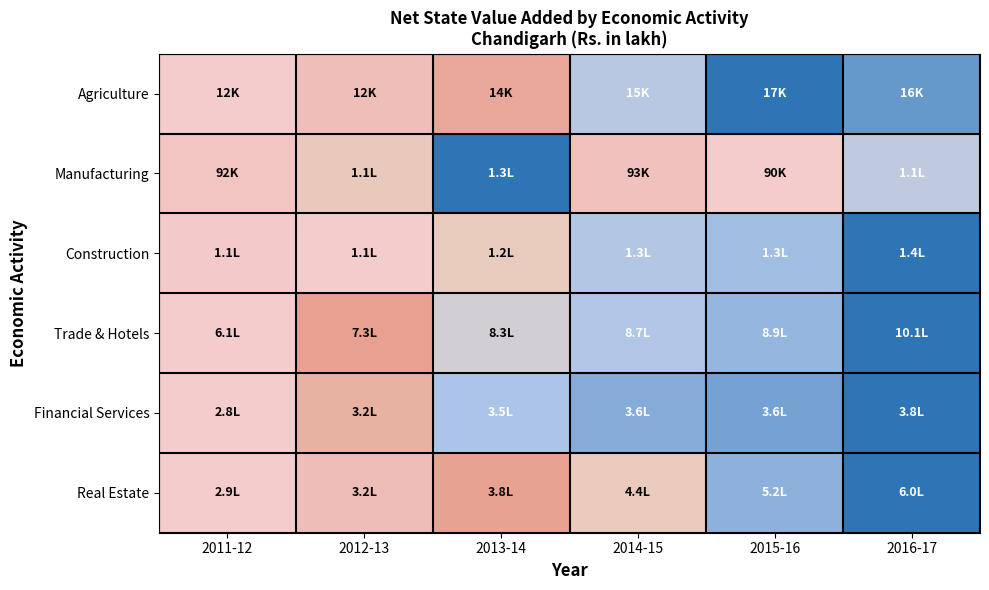

Reading left to right, list all the values displayed in this chart.

Agriculture: 2011-12=0.0	2012-13=0.1	2013-14=0.3	2014-15=0.6	2015-16=1.0	2016-17=0.8
Manufacturing: 2011-12=0.0	2012-13=0.5	2013-14=1.0	2014-15=0.1	2015-16=0.0	2016-17=0.6
Construction: 2011-12=0.0	2012-13=0.0	2013-14=0.5	2014-15=0.6	2015-16=0.7	2016-17=1.0
Trade & Hotels: 2011-12=0.0	2012-13=0.3	2013-14=0.6	2014-15=0.6	2015-16=0.7	2016-17=1.0
Financial Services: 2011-12=0.0	2012-13=0.4	2013-14=0.7	2014-15=0.8	2015-16=0.8	2016-17=1.0
Real Estate: 2011-12=0.0	2012-13=0.1	2013-14=0.3	2014-15=0.5	2015-16=0.7	2016-17=1.0